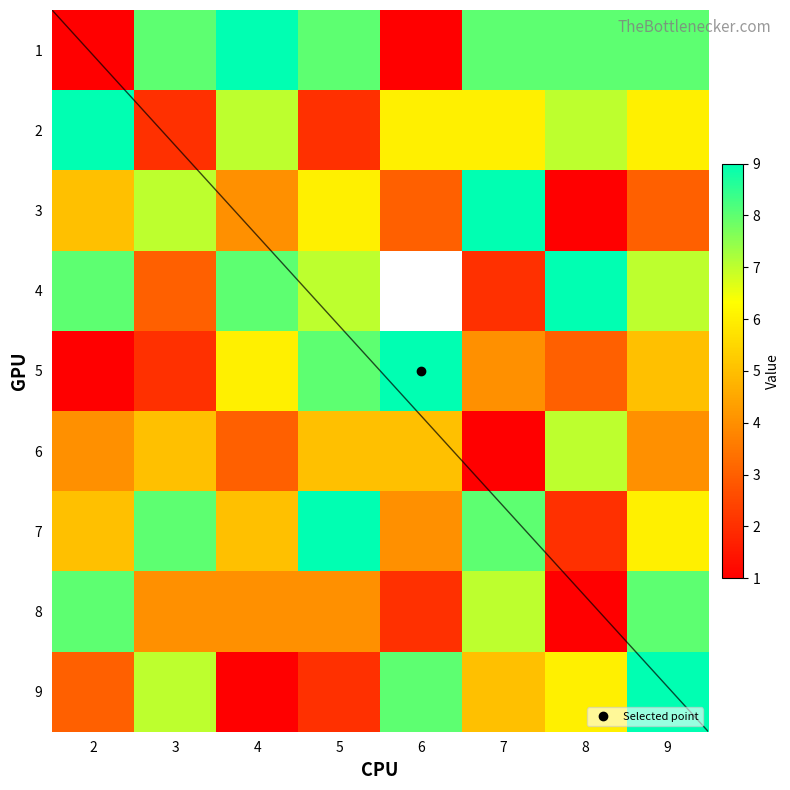

At which label does 1 first exceed 8?

4